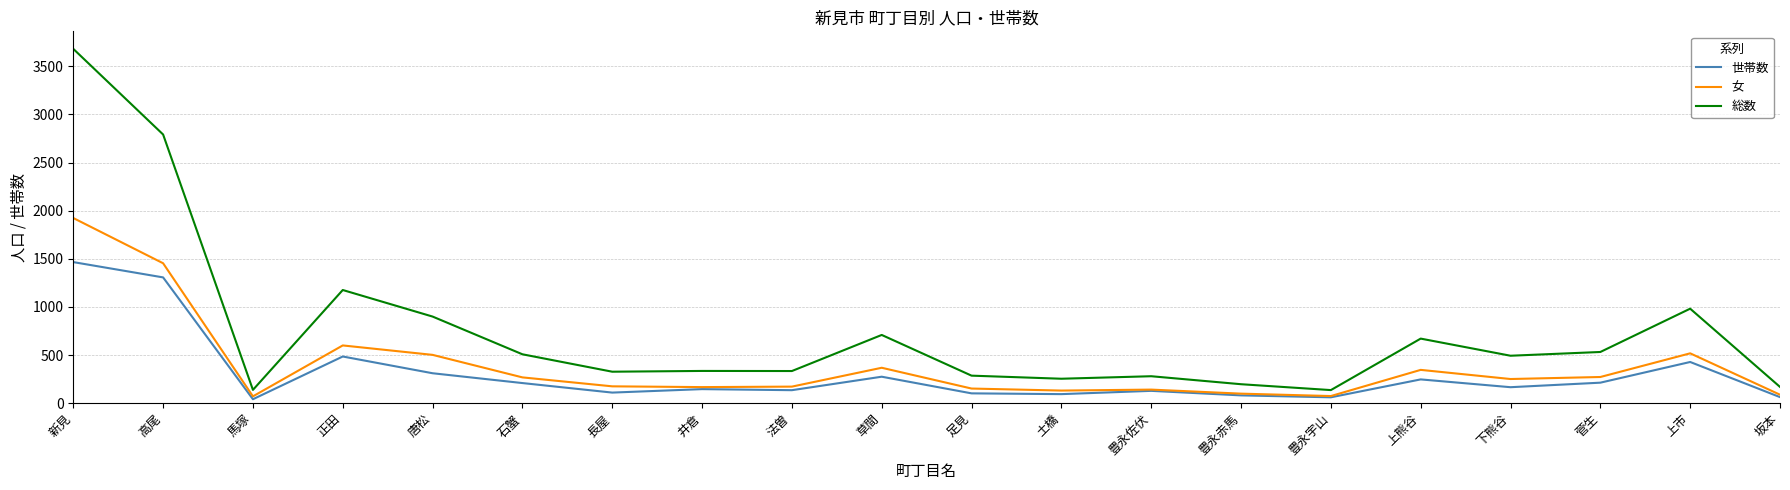

Is the value of 女 at 上市 greater than the value of 世帯数 at 豊永宇山?

Yes